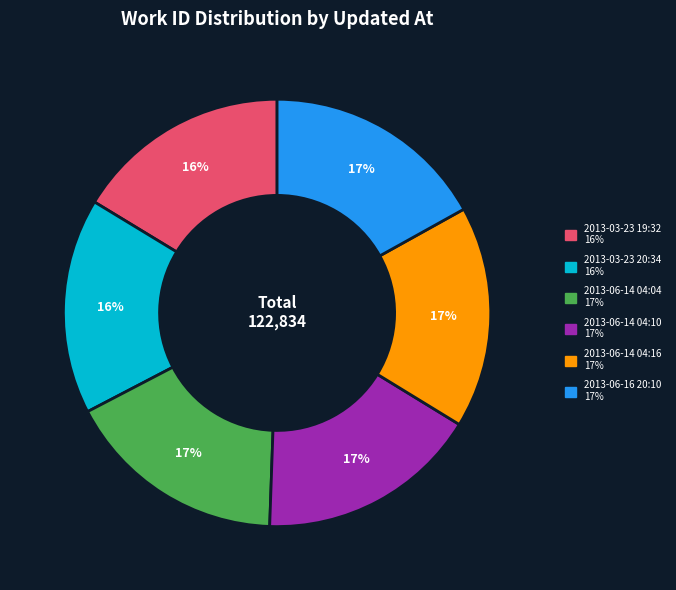

Do 2013-06-16 20:10 and 2013-03-23 20:34 together represent more than half of the pie?

No